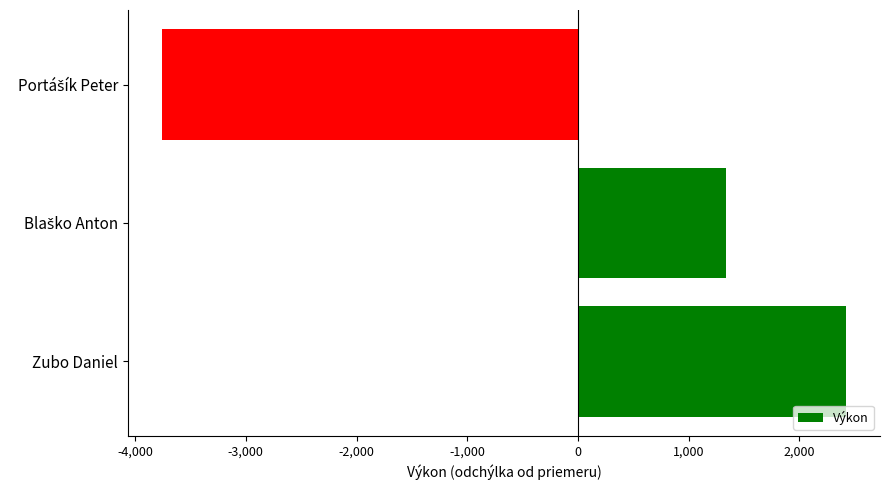

What is the smallest value displayed?

-3755.3